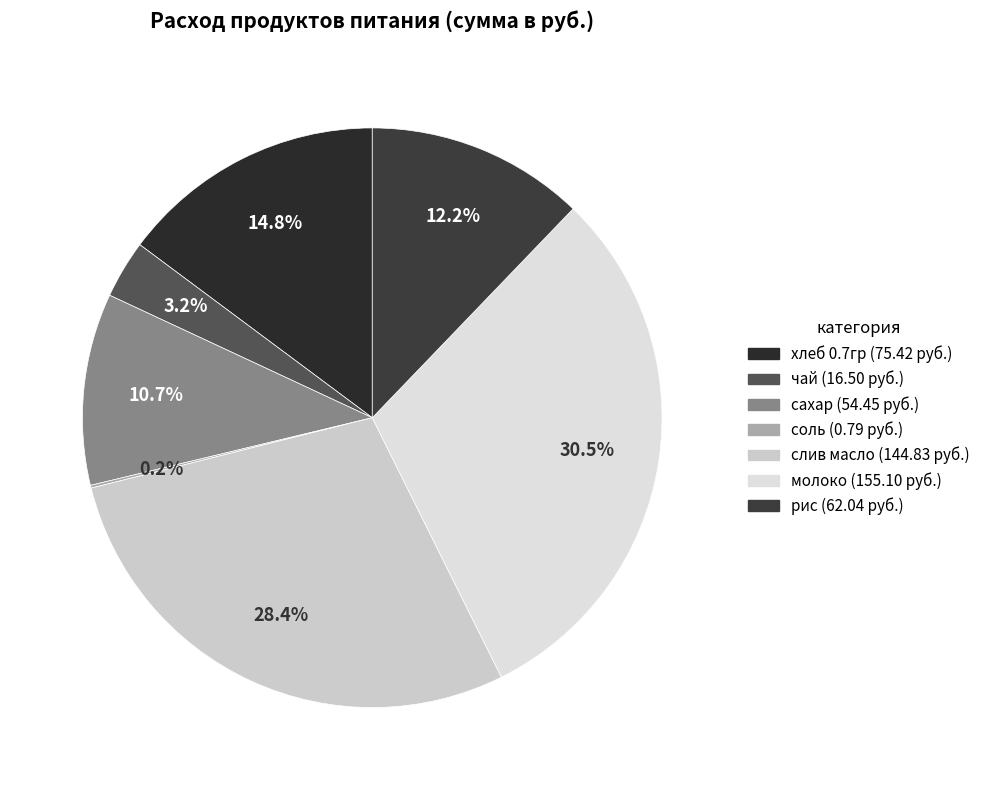

Is it true that рис is 12% of the pie?

True